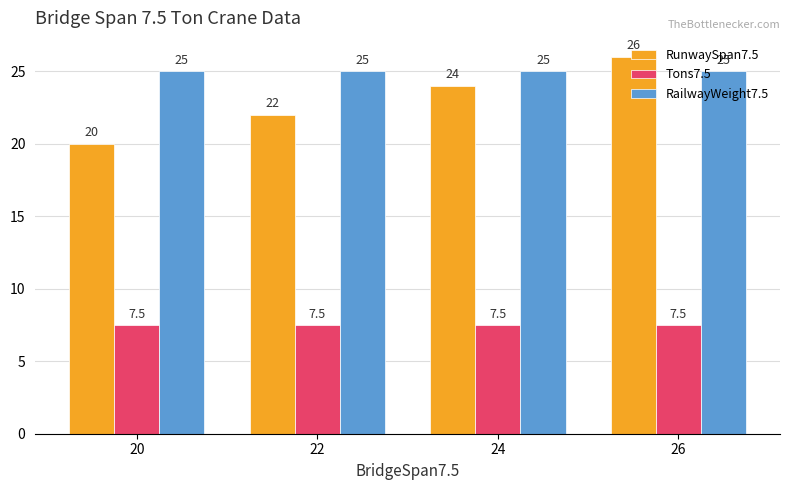

What is the value of the Tons7.5 bar at the 3rd from the left?

7.5